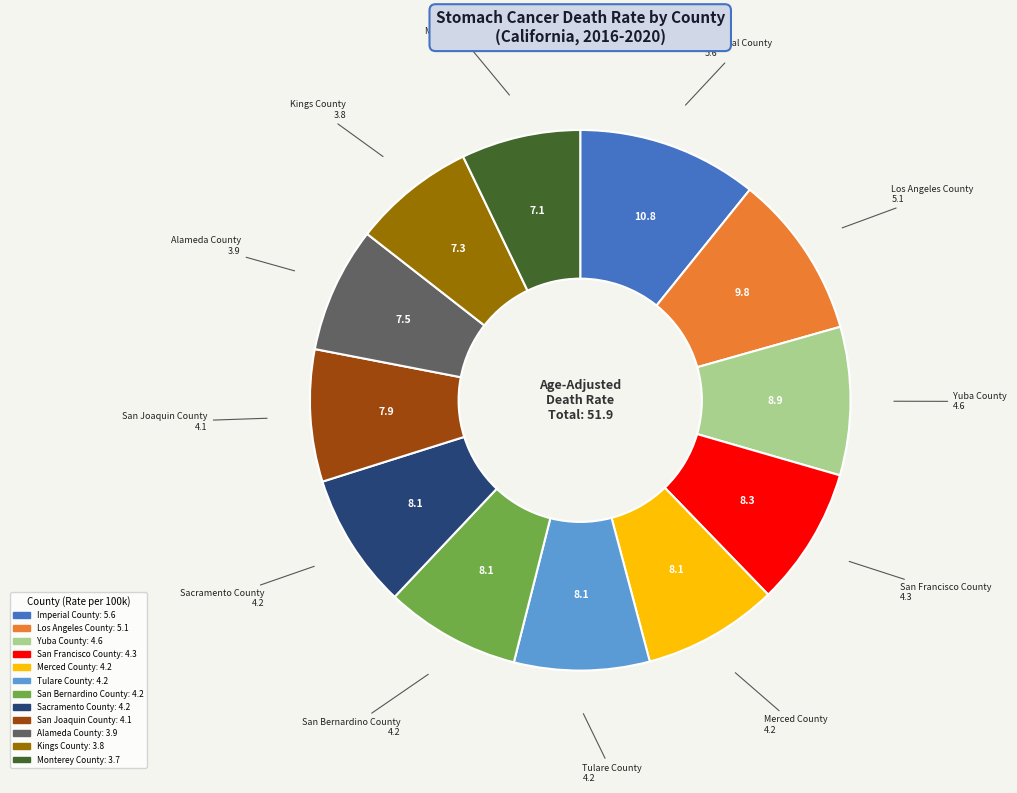

Which slice is the largest?

Imperial County